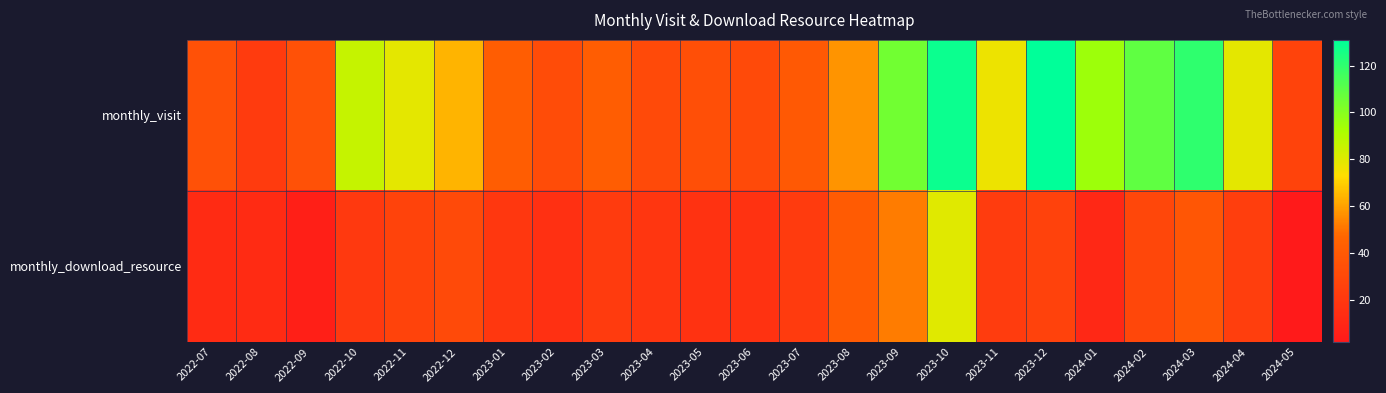

Reading left to right, transcribe all the data shown in this chart.

monthly_visit: 2022-07=35	2022-08=22	2022-09=35	2022-10=86	2022-11=79	2022-12=64	2023-01=42	2023-02=32	2023-03=42	2023-04=31	2023-05=34	2023-06=31	2023-07=40	2023-08=57	2023-09=105	2023-10=128	2023-11=77	2023-12=131	2024-01=95	2024-02=109	2024-03=120	2024-04=79	2024-05=27
monthly_download_resource: 2022-07=13	2022-08=13	2022-09=6	2022-10=21	2022-11=27	2022-12=31	2023-01=20	2023-02=16	2023-03=22	2023-04=19	2023-05=17	2023-06=17	2023-07=22	2023-08=41	2023-09=52	2023-10=80	2023-11=23	2023-12=26	2024-01=11	2024-02=29	2024-03=38	2024-04=24	2024-05=2